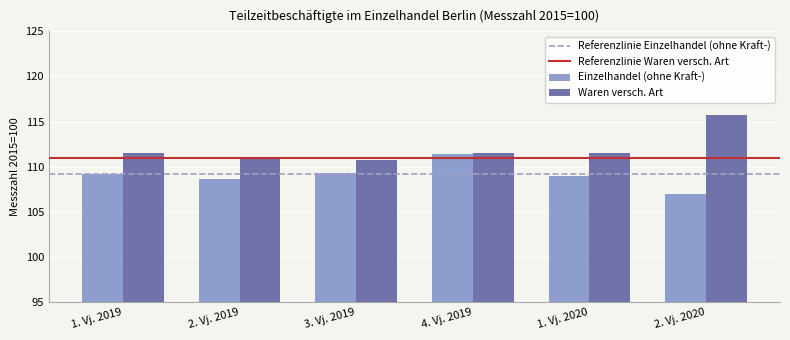

Which category has the highest value in the Waren versch. Art series?

2. Vj. 2020